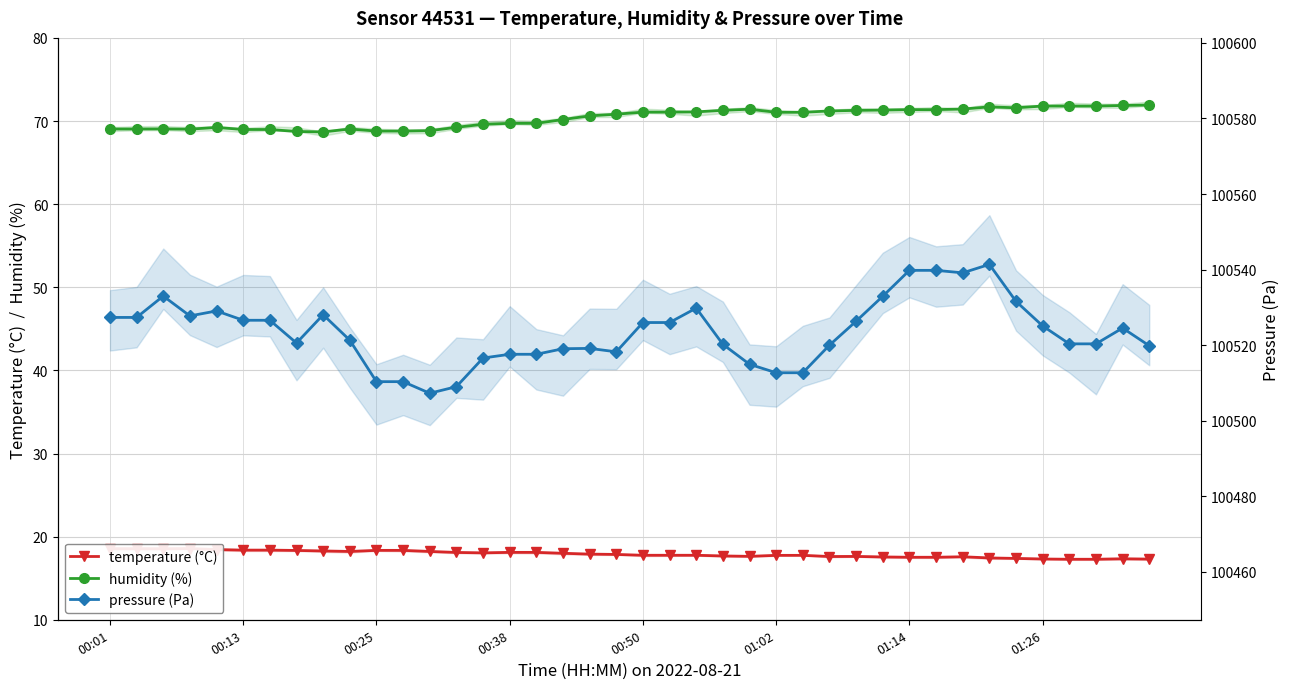

True or false: temperature (°C) and humidity (%) intersect in this chart.

False